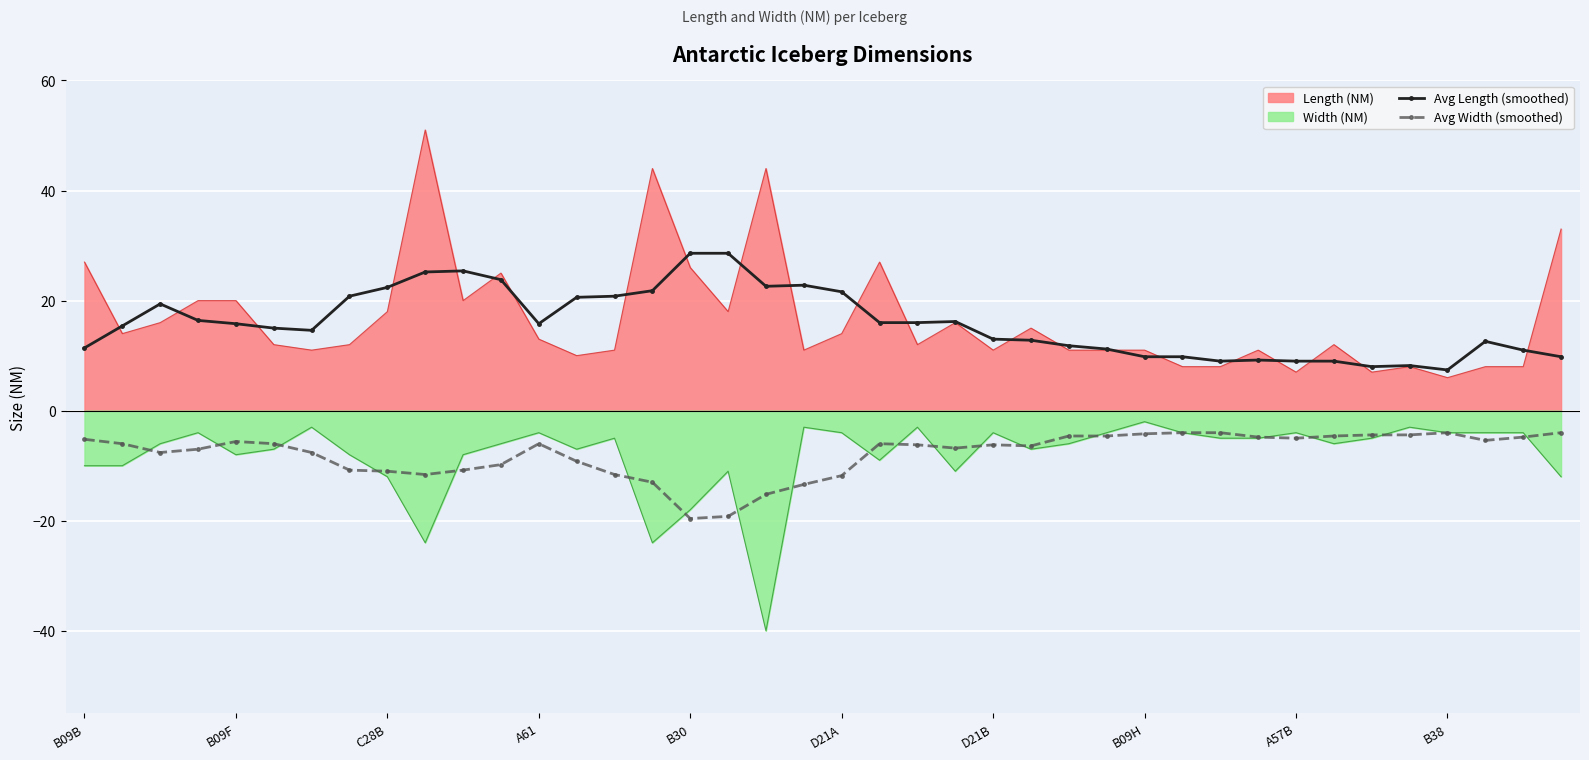

At which category is the sum across all series the highest?

10